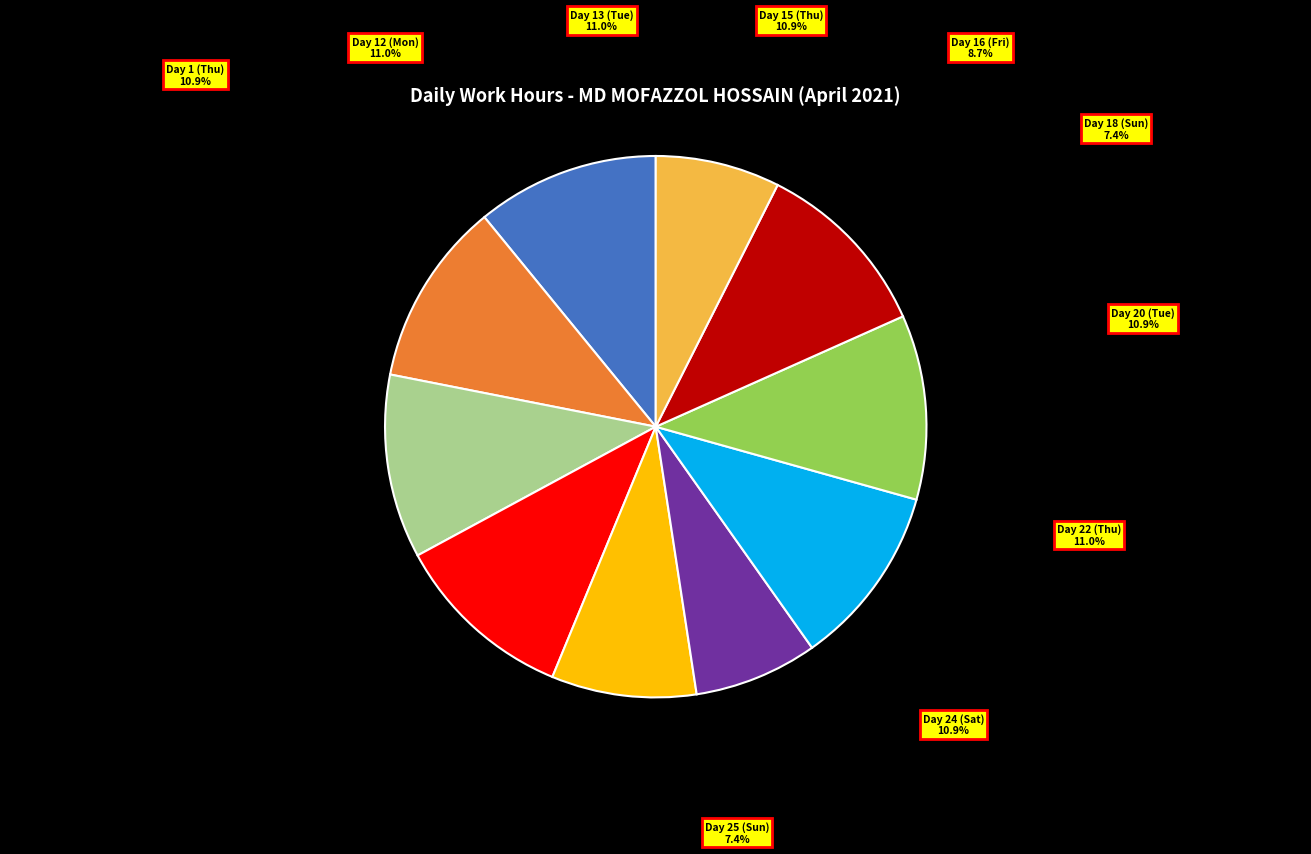

How many slices are in this pie chart?

10